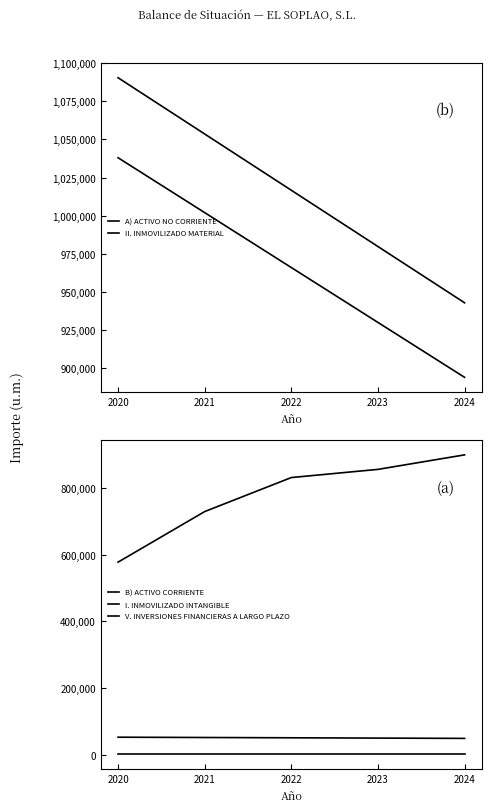

Rank the categories by V. INVERSIONES FINANCIERAS A LARGO PLAZO value from lowest to highest.

2020, 2021, 2022, 2023, 2024